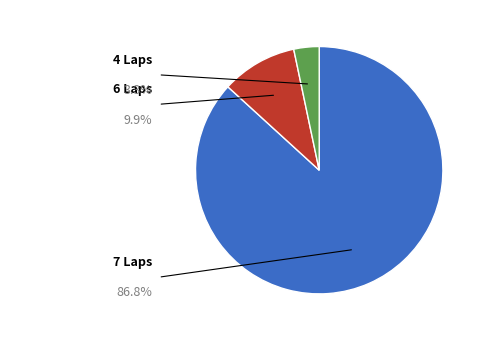

Is there any slice that represents more than half of the pie?

Yes